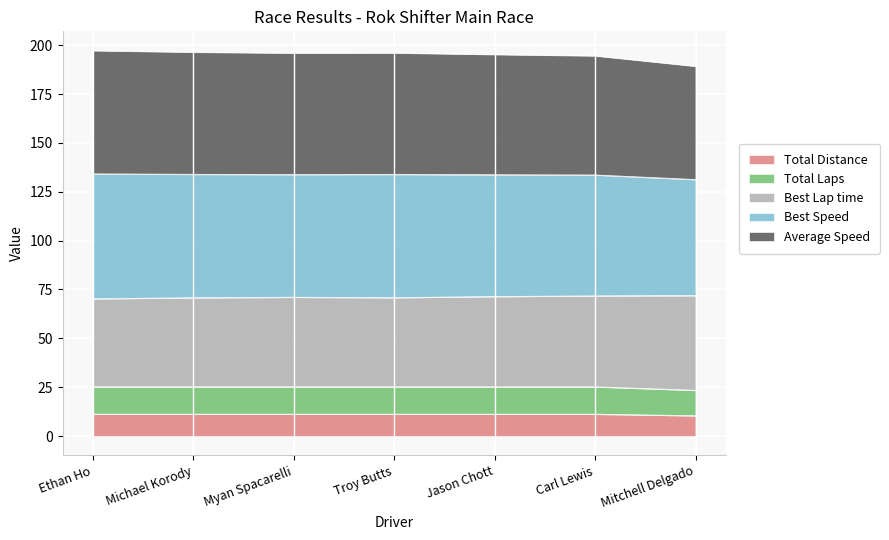

True or false: Total Laps and Total Distance cross at least once.

False